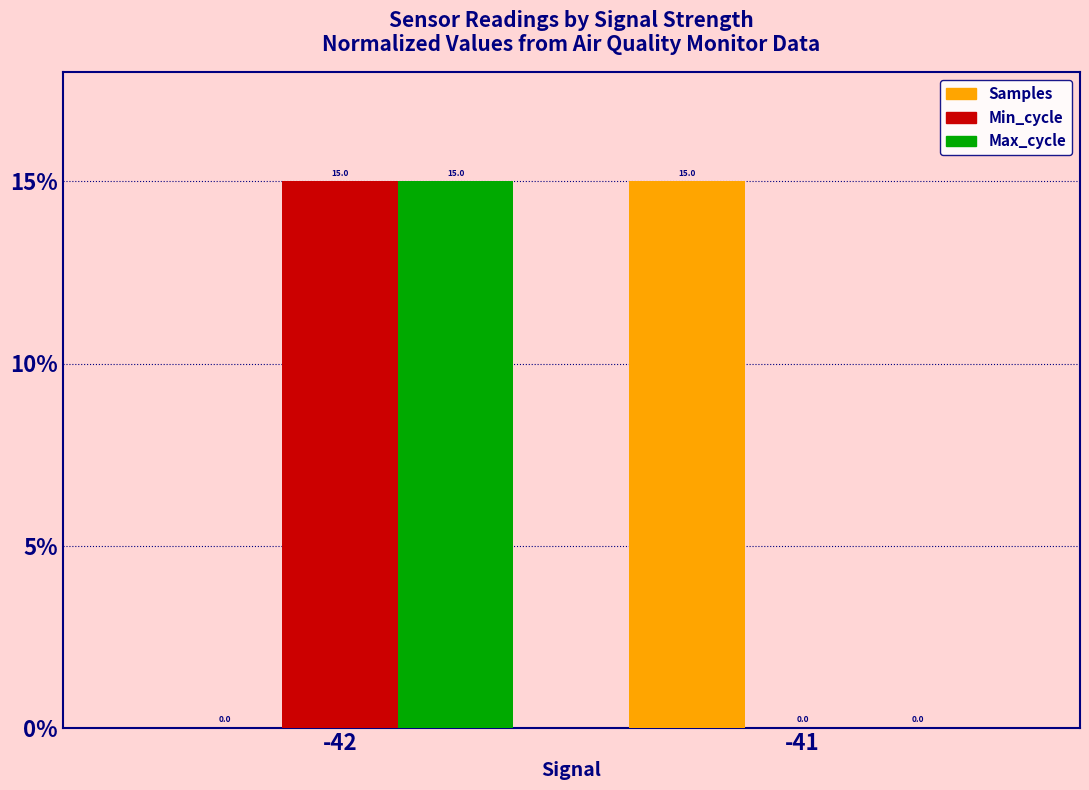

What is the greatest value displayed?

15